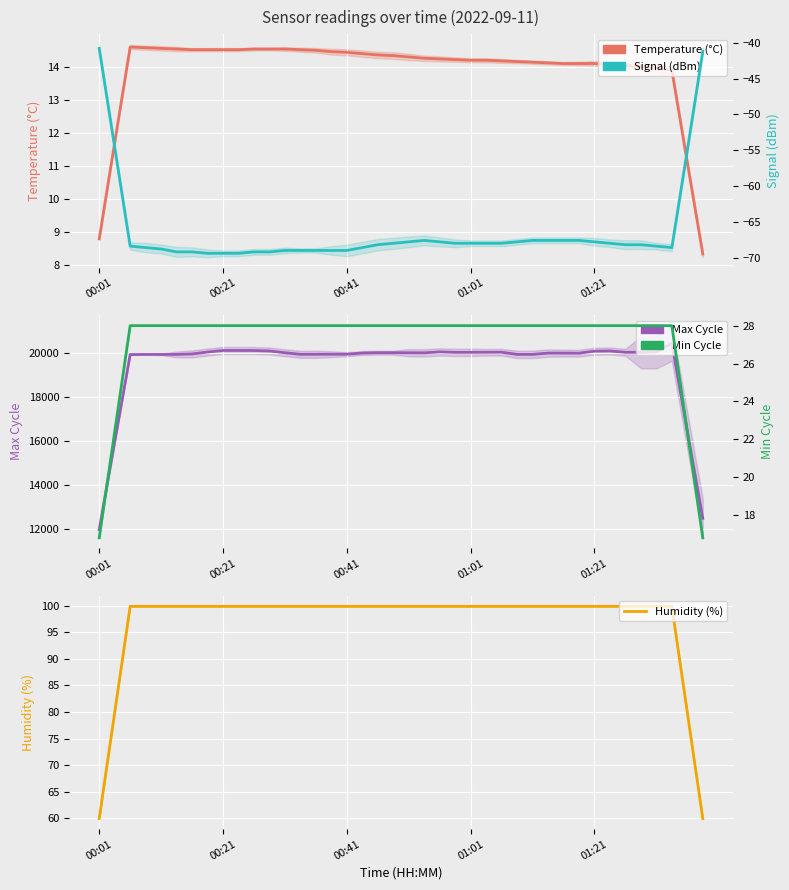

True or false: Temperature (°C) has a value of 19.2 at 35.

False